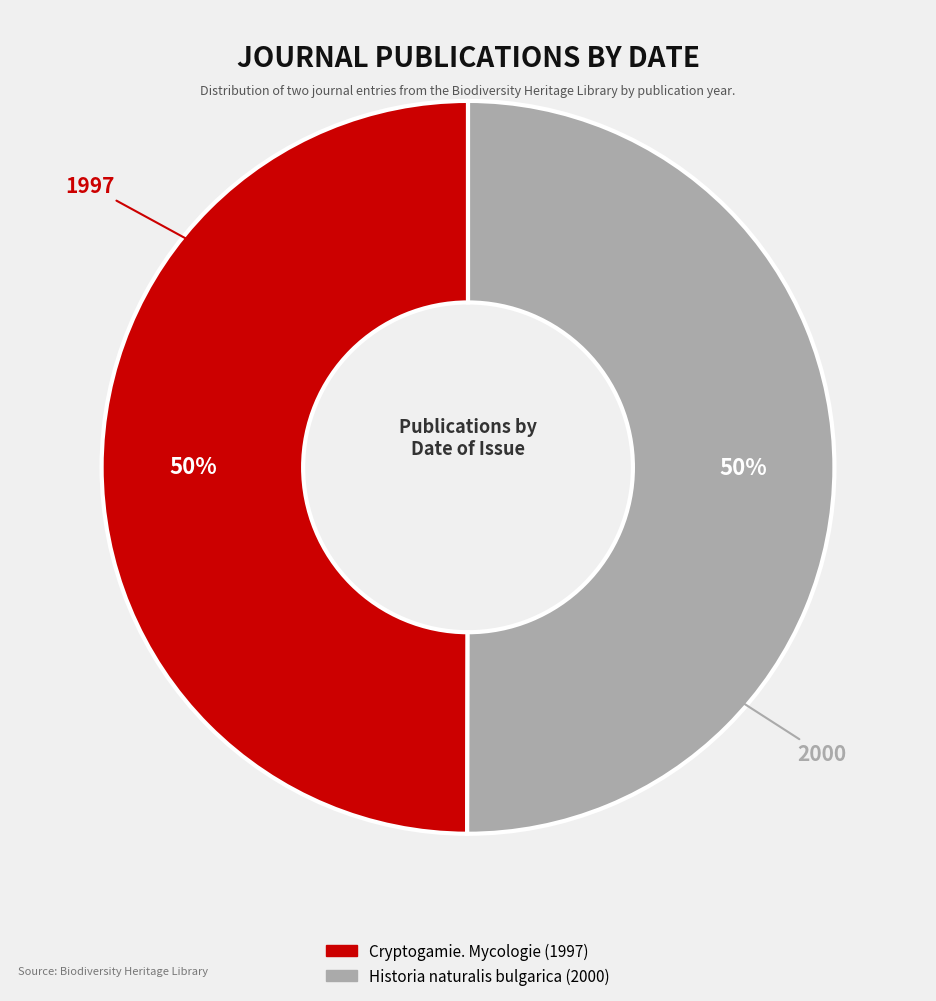

To the nearest percent, what is the combined percentage of Historia naturalis bulgarica and Cryptogamie. Mycologie?

100%